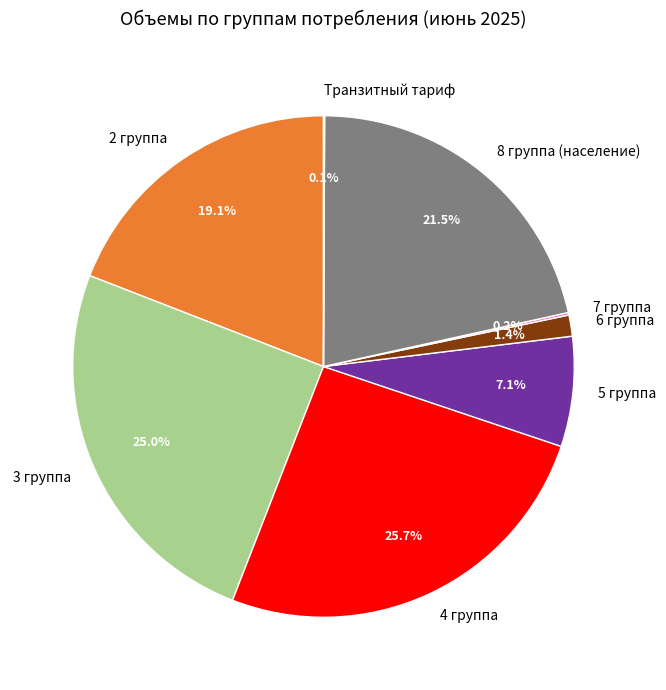

Is there any slice that represents more than half of the pie?

No